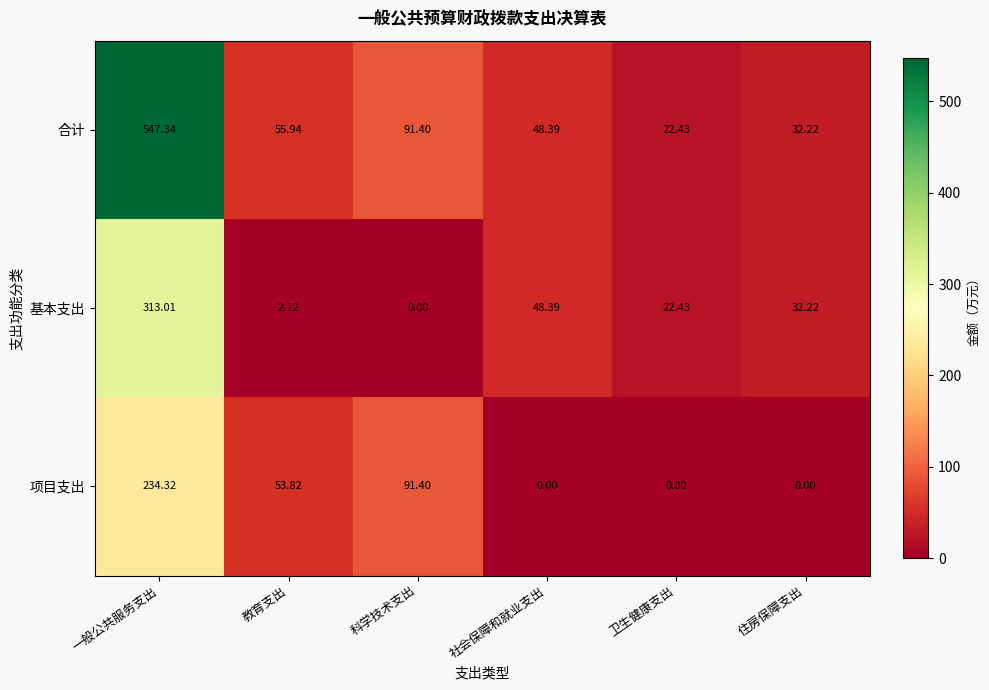

List the labels in order of 合计 value, smallest first.

卫生健康支出, 住房保障支出, 社会保障和就业支出, 教育支出, 科学技术支出, 一般公共服务支出